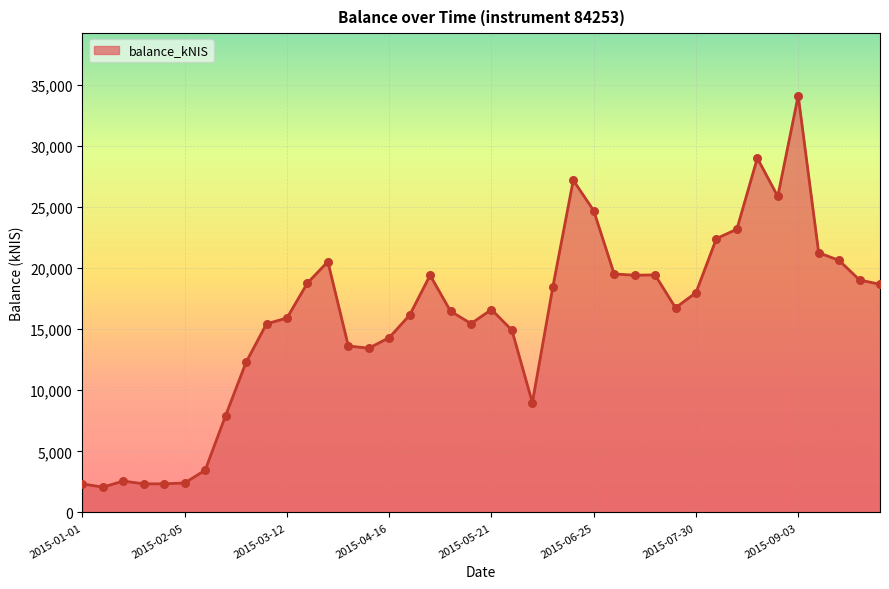

What is the greatest value displayed?

34090.8